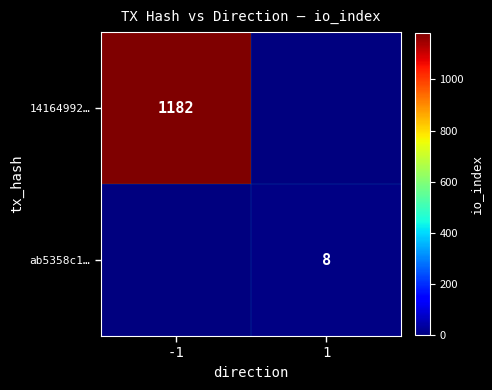

The ab5358c1… series shows 4 at 1. True or false?

False